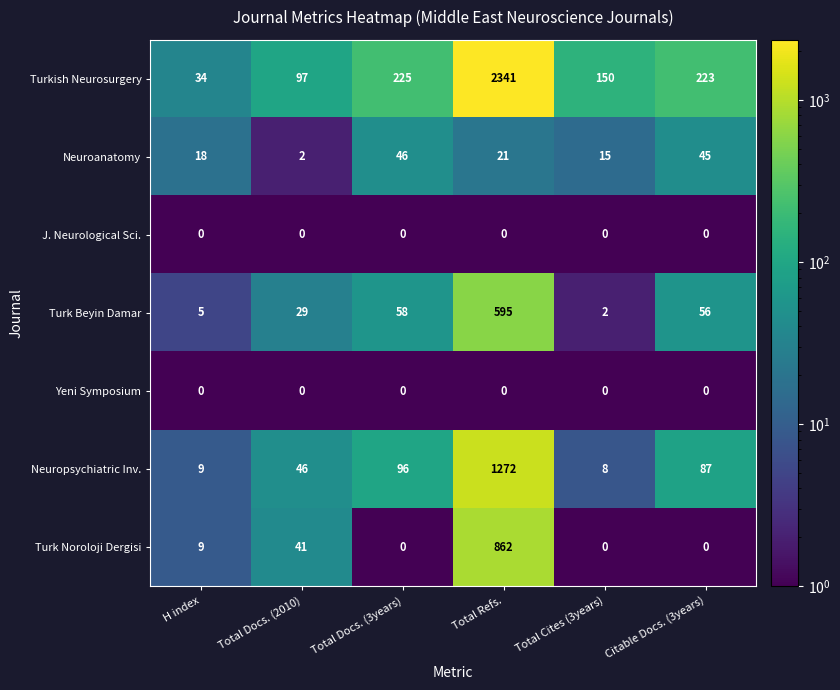

What is the lowest value of the Turkish Neurosurgery series?

34